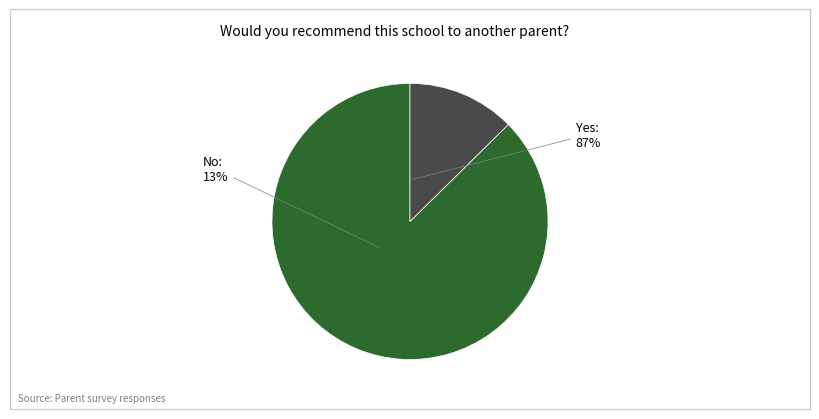

Rank the categories by value from lowest to highest.

No, Yes